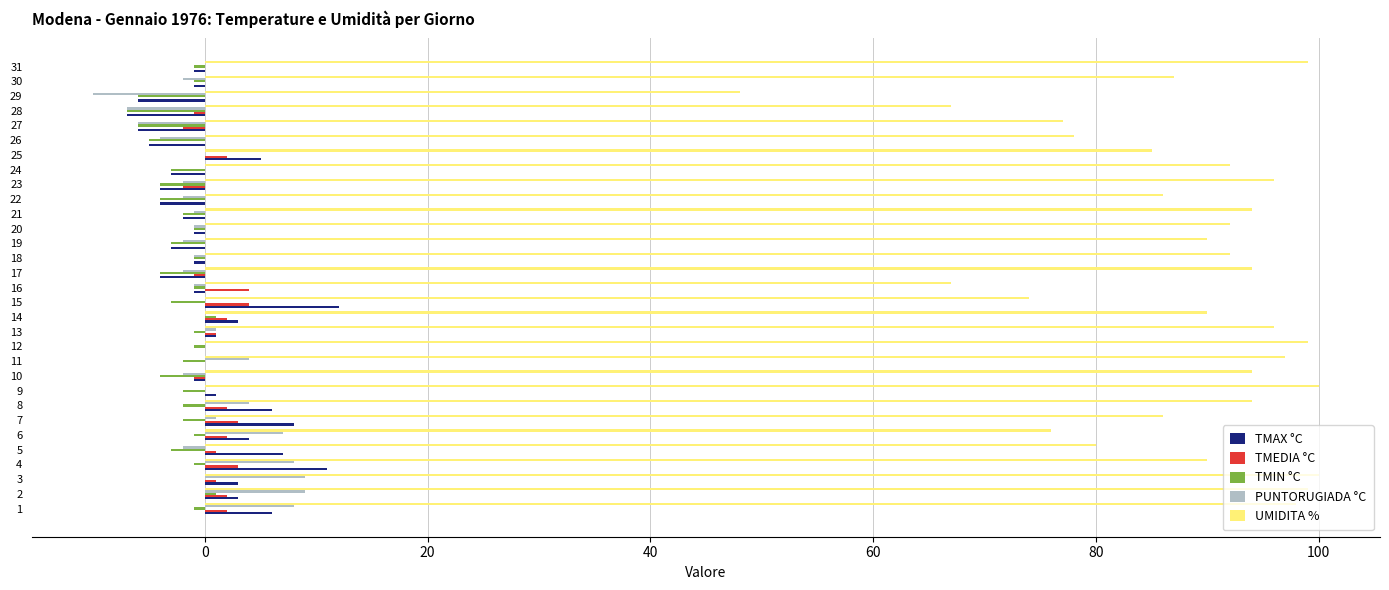

How many TMEDIA °C values are between 0 and 2?

22